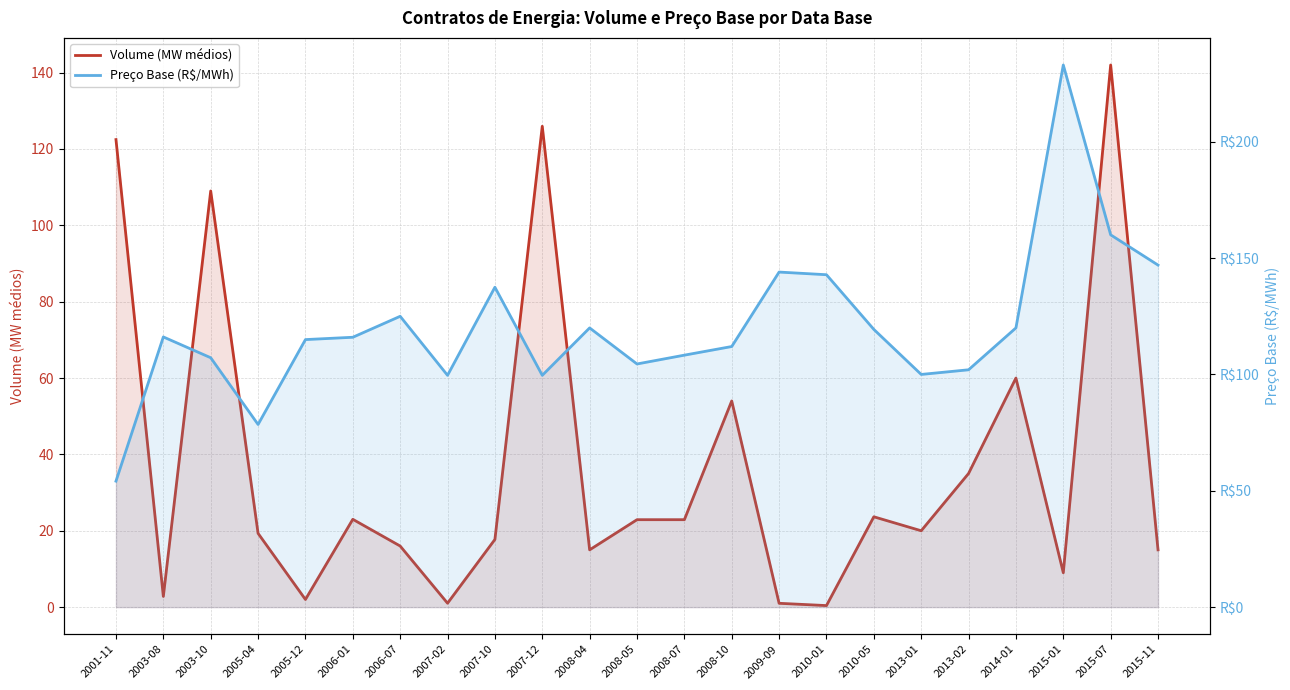

Between 2007-10 and 2006-01, which is larger?

2006-01